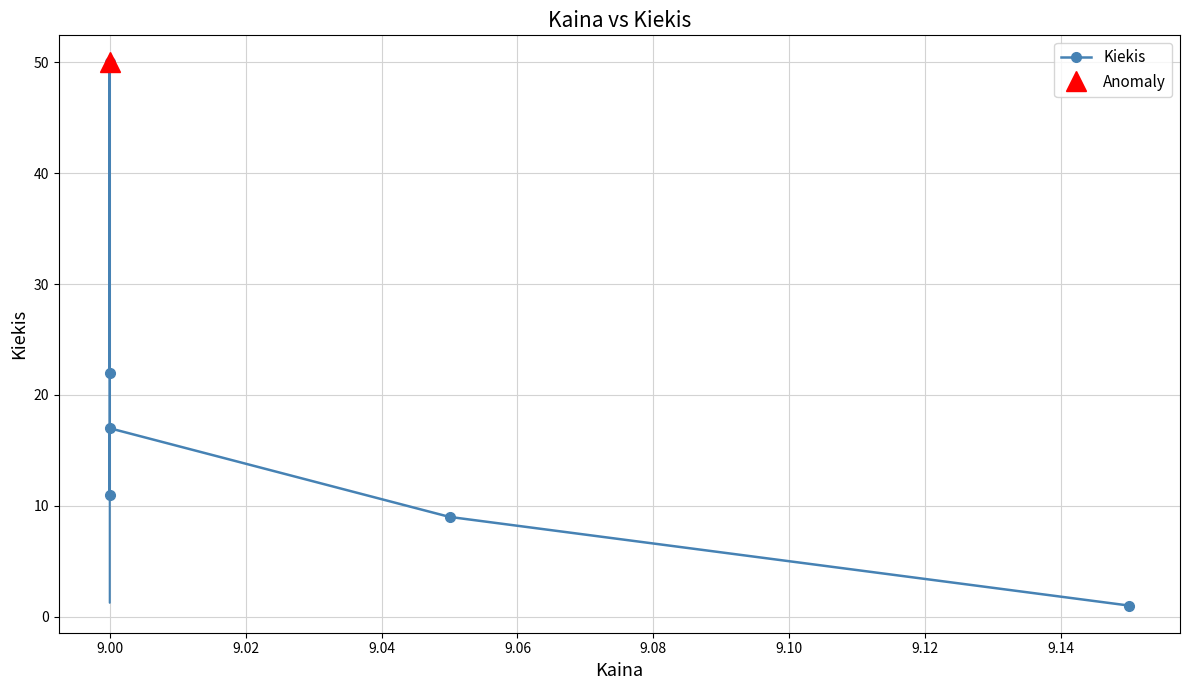

How many interior local valleys (lower than both neighbors) does the data have?

1